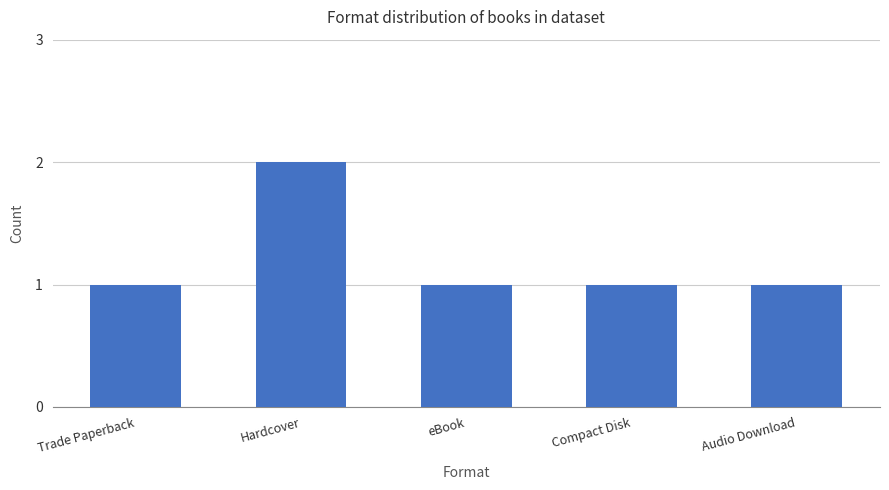

What is the average value?

1